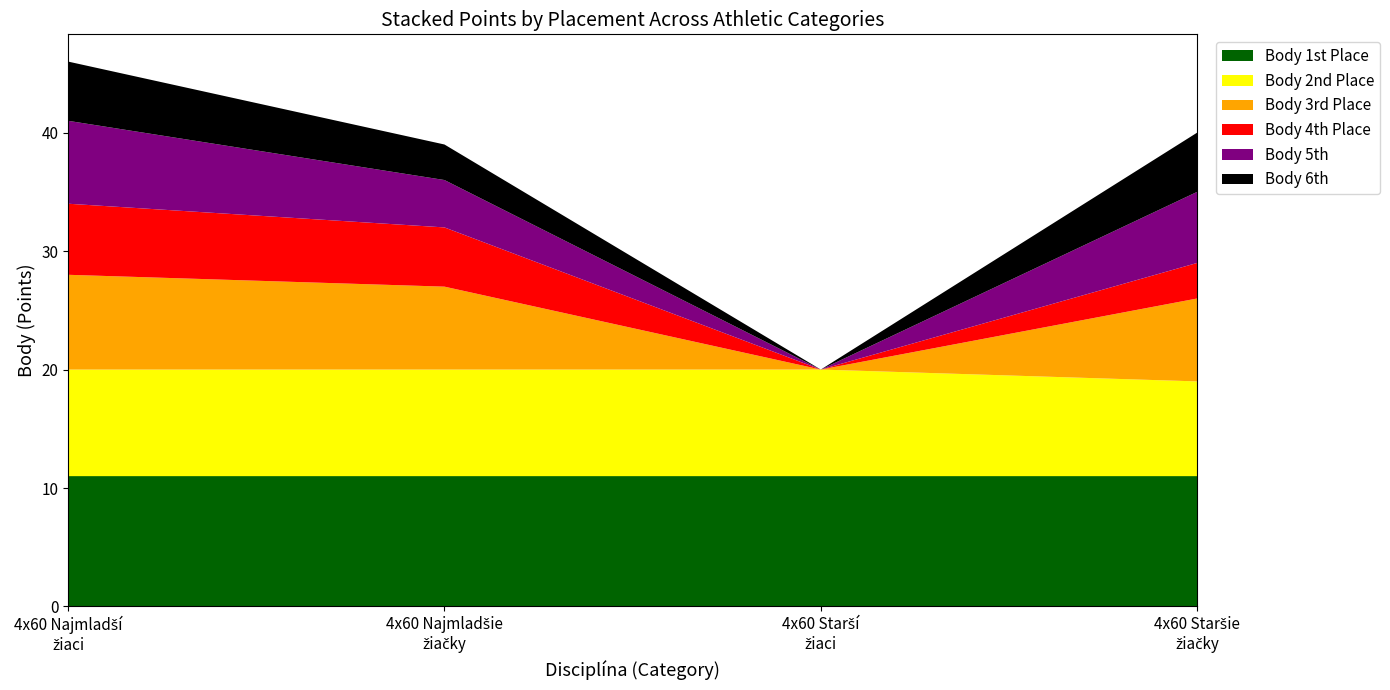

What is the maximum value for Body 1st Place?

11